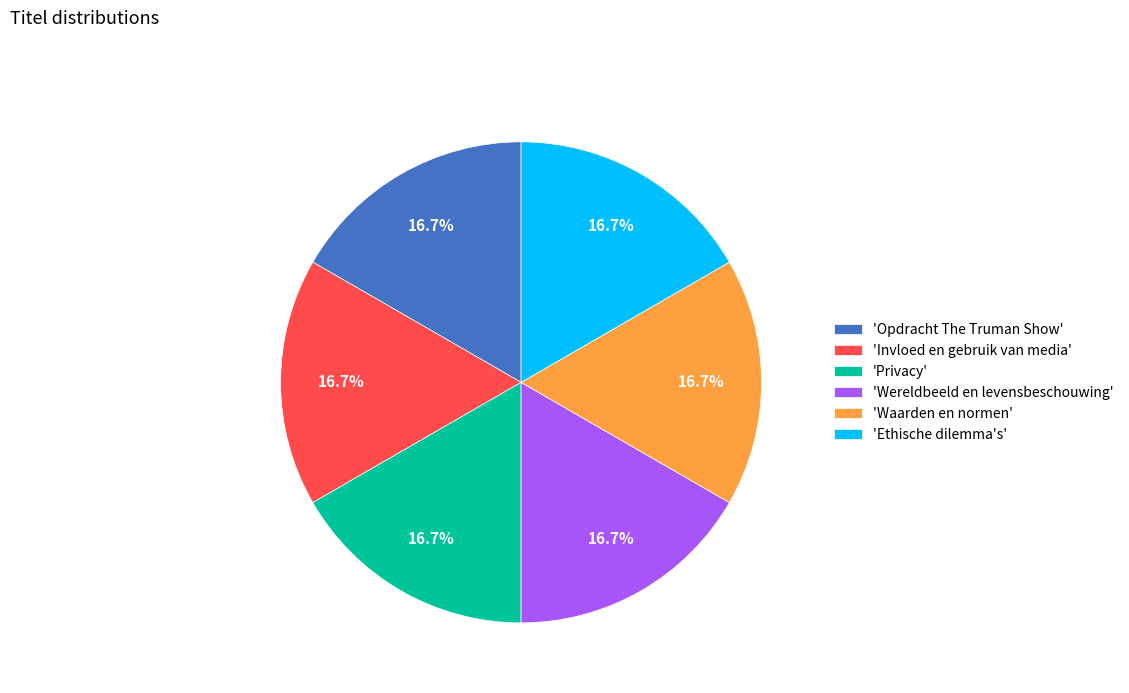

Approximately how many times larger is the value at 'Ethische dilemma's' compared to 'Wereldbeeld en levensbeschouwing'?

1.0